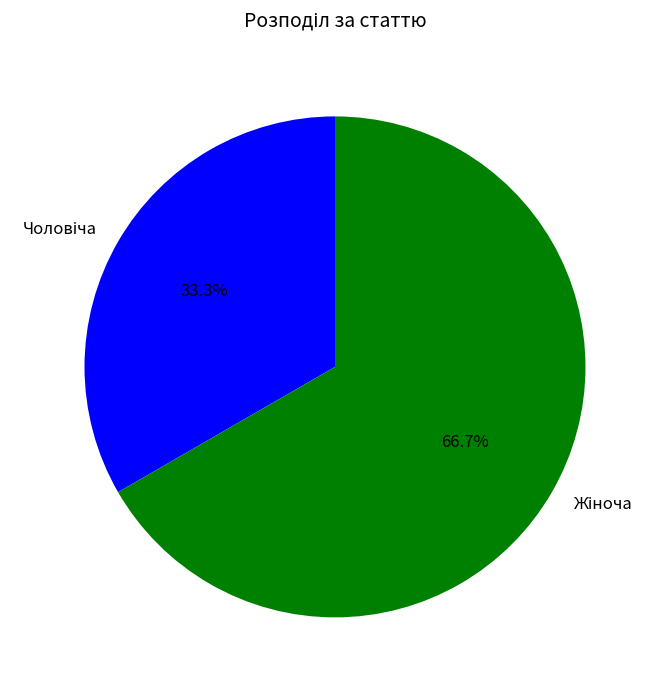

Does any single category account for the majority?

Yes